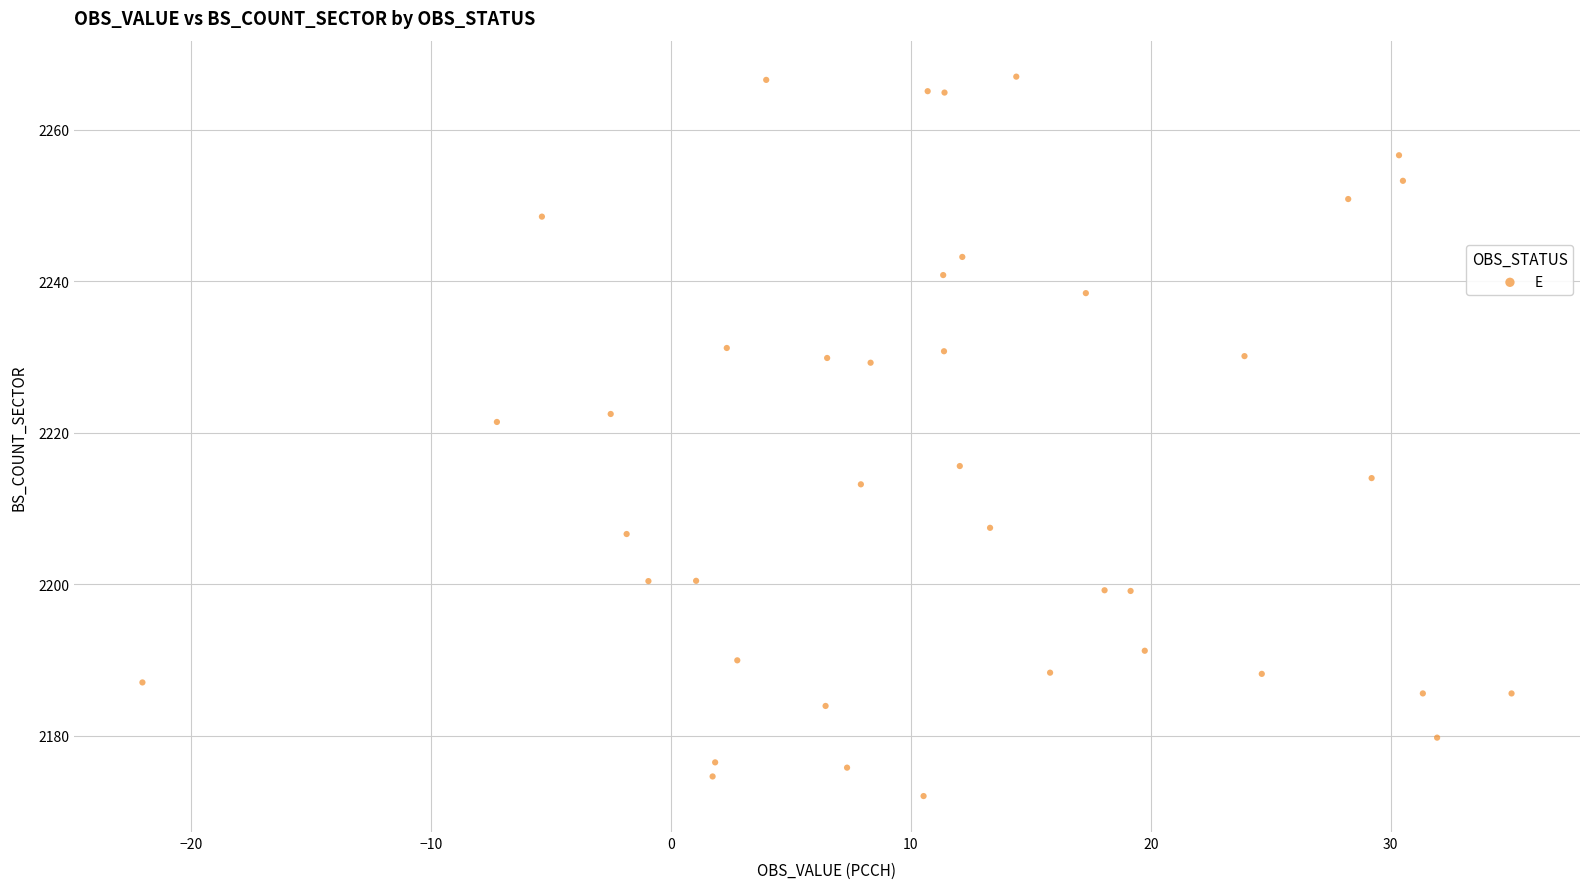

What is the range of X values (max minus min)?

57.1